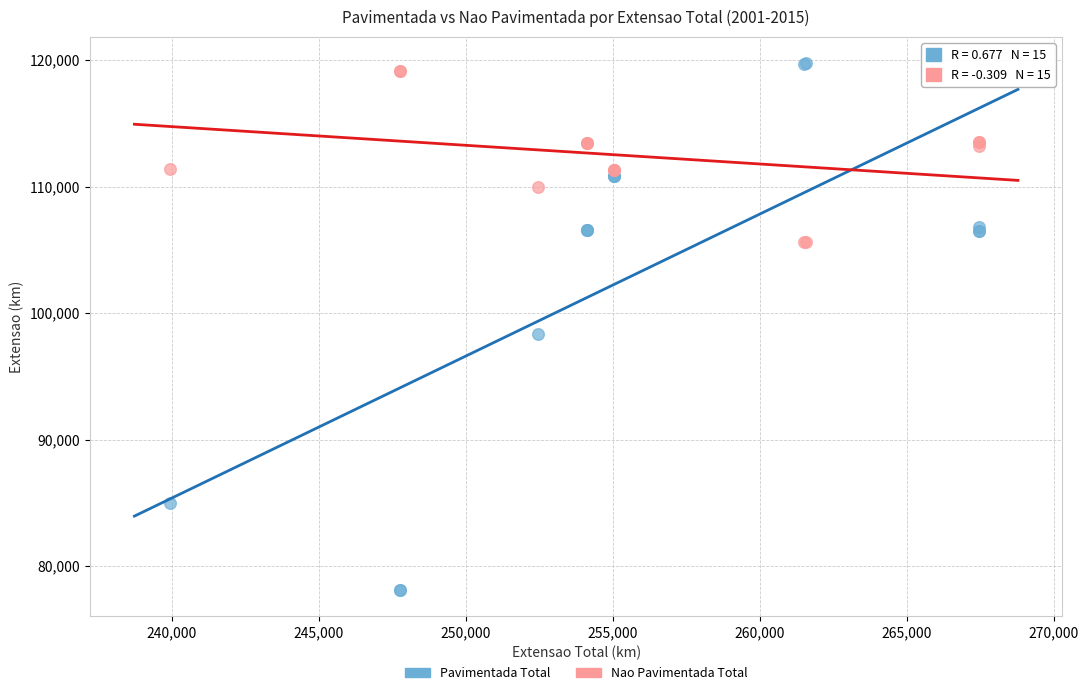

What is the X range (max minus min) for the scatter plot?

27508.1